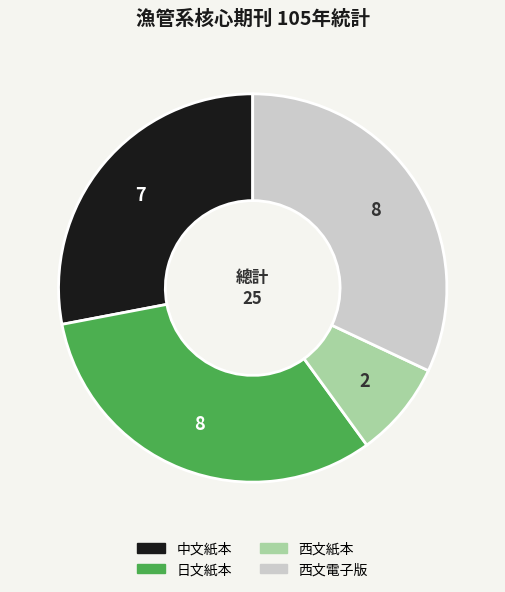

Which category has the smallest portion of the pie?

西文紙本